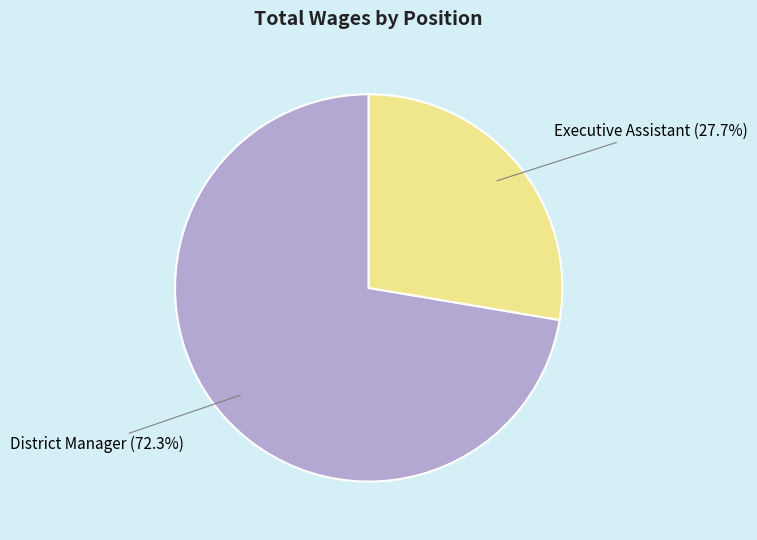

Does District Manager represent more than half of the total?

Yes